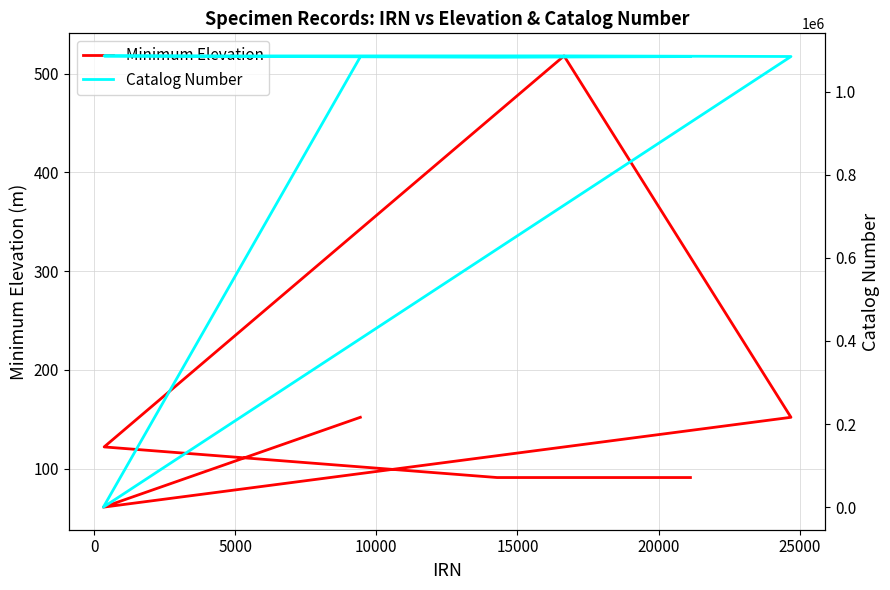

The Minimum Elevation series shows 25 at 20000. True or false?

False